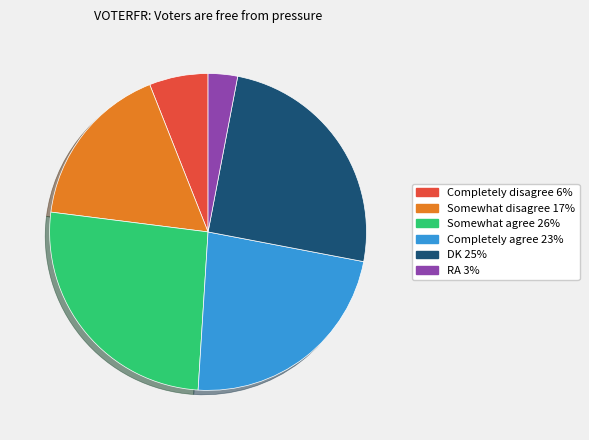

Which category has the biggest portion of the pie?

Somewhat agree